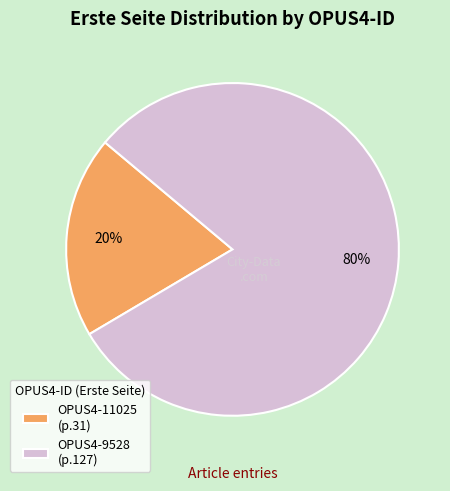

Rank the categories by value from lowest to highest.

OPUS4-11025, OPUS4-9528